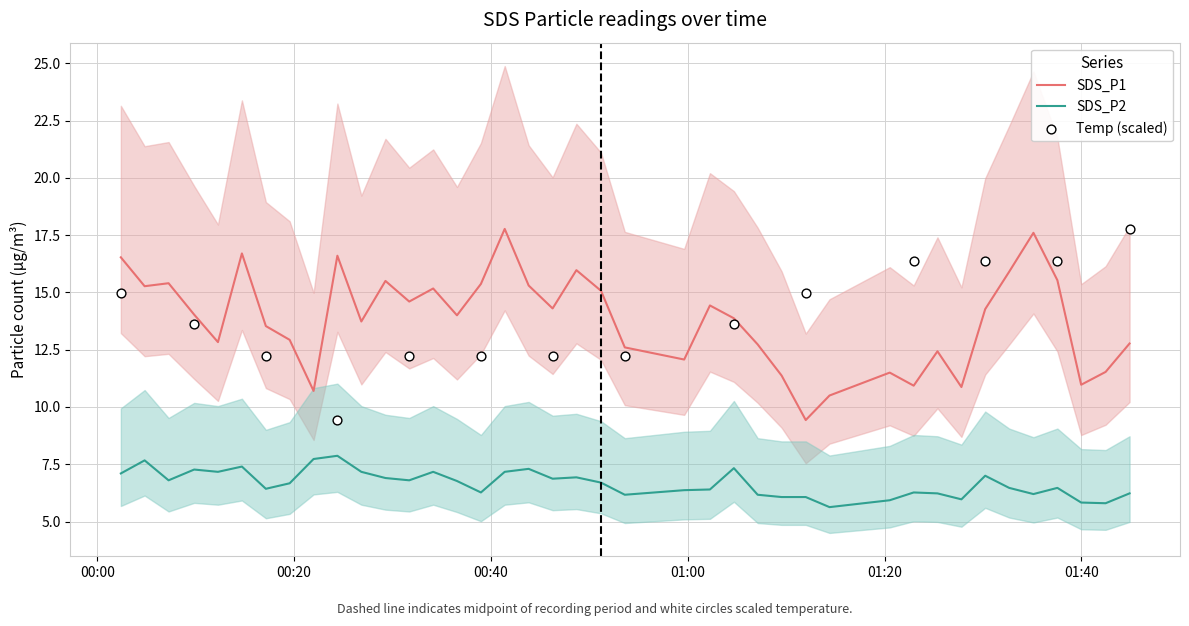

What is the highest value of the SDS_P2 series?

7.9